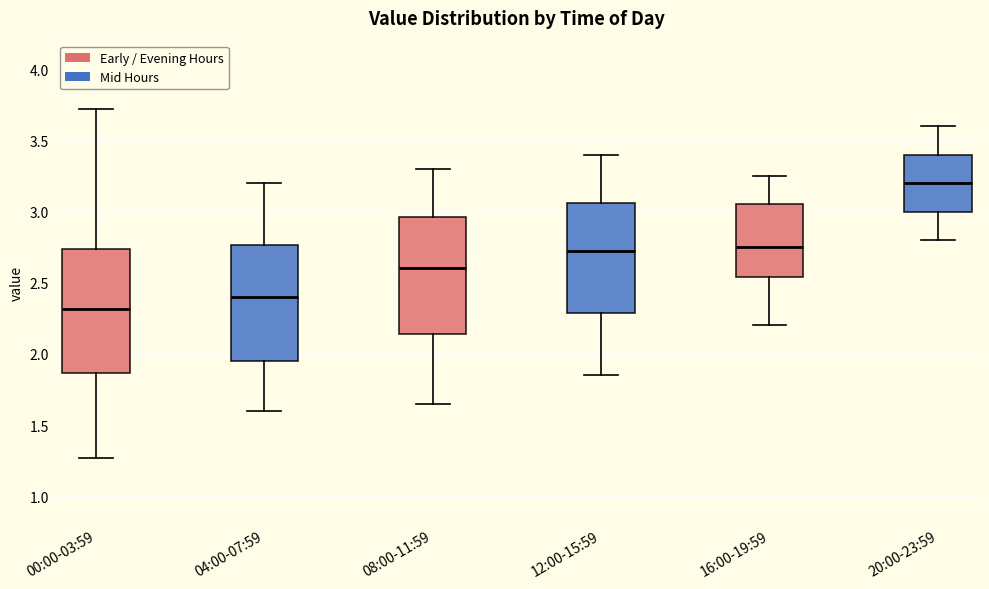

Which box's median line is the lowest?

00:00-03:59